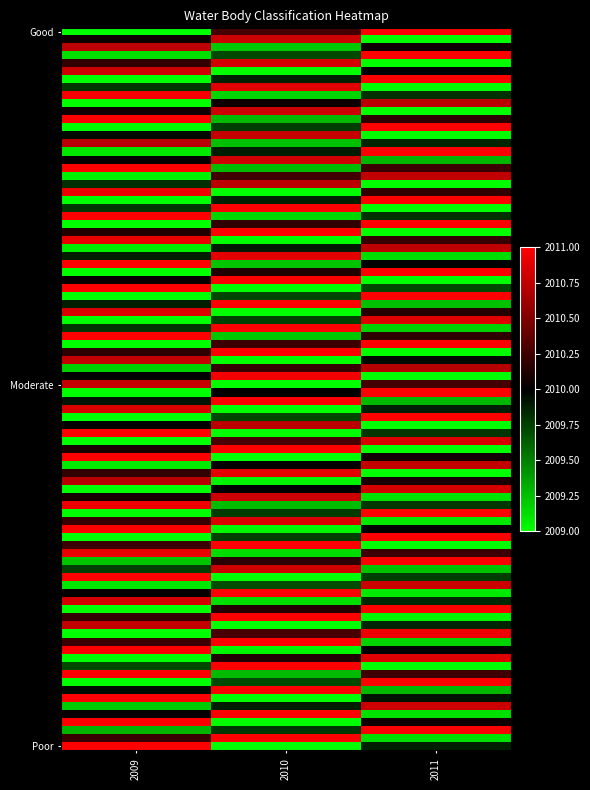

What is the smallest value displayed?

2009.0